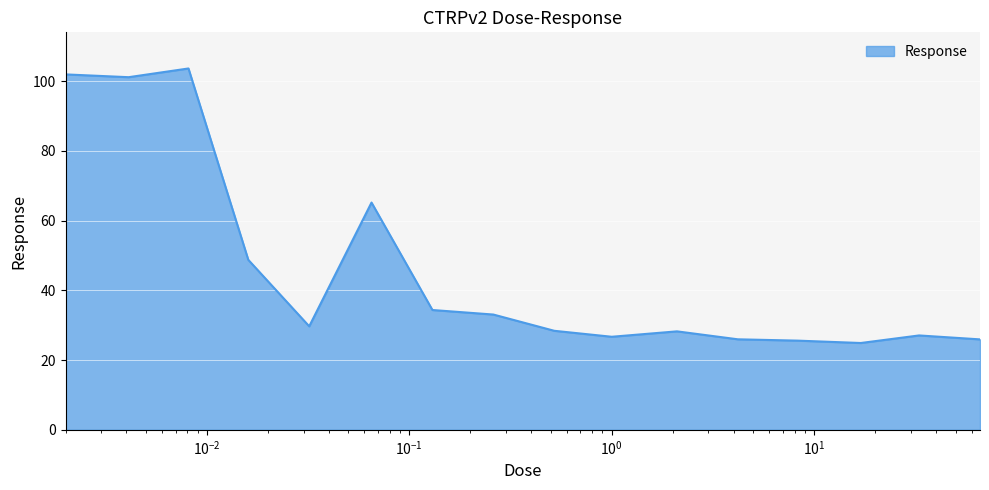

What is the greatest value displayed?

103.6